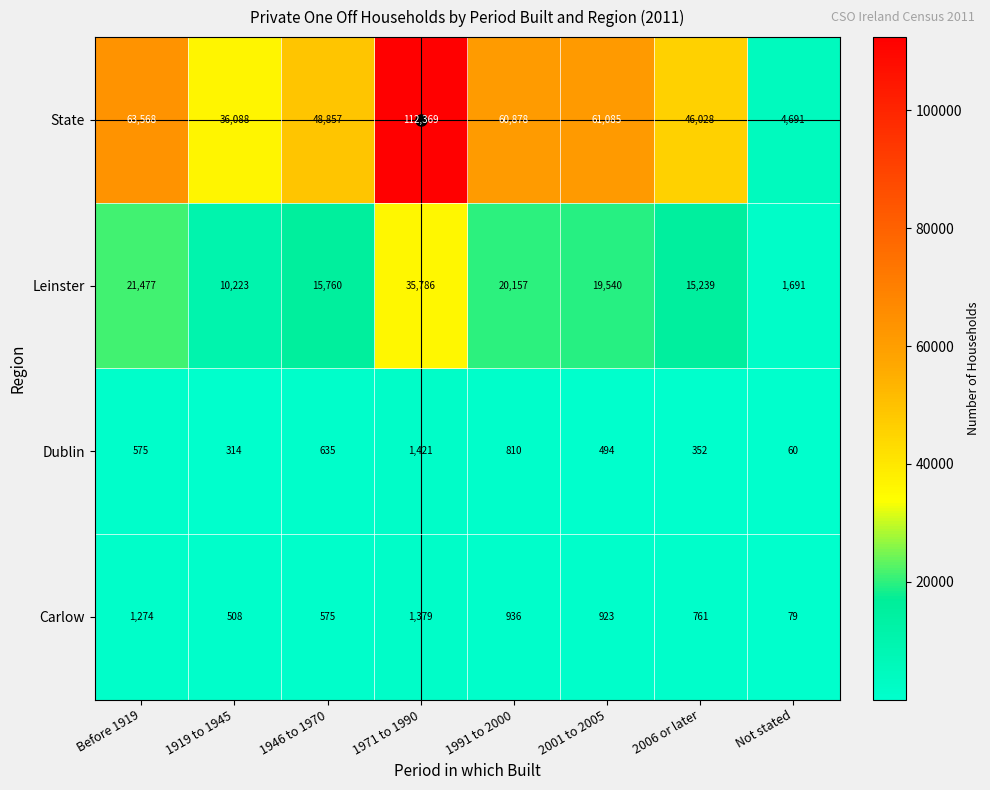

What is the difference between the maximum and minimum values in the Leinster series?

34095